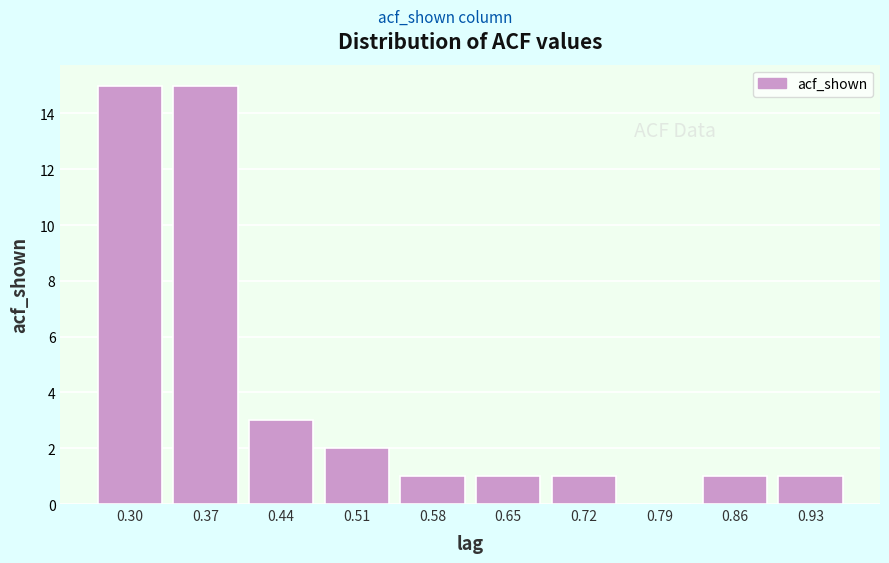

Reading left to right, list all the values displayed in this chart.

0.30=15	0.37=15	0.44=3	0.51=2	0.58=1	0.65=1	0.72=1	0.79=0	0.86=1	0.93=1